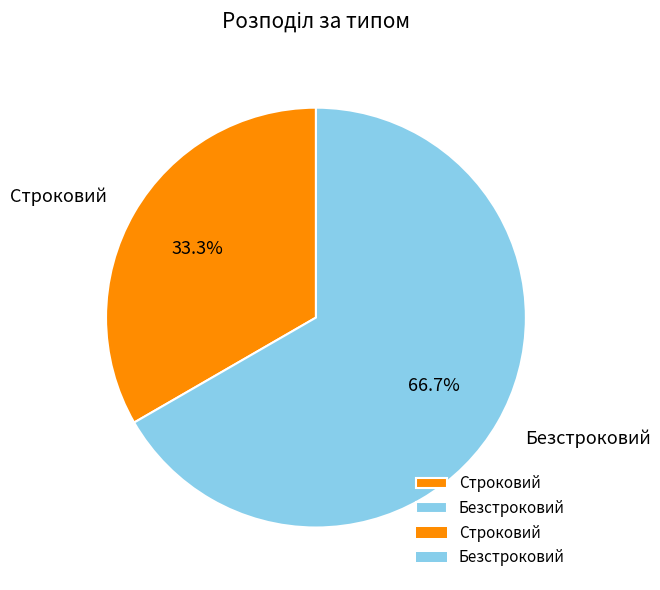

To the nearest percent, what is the difference between the Безстроковий and Строковий slice percentages?

33%